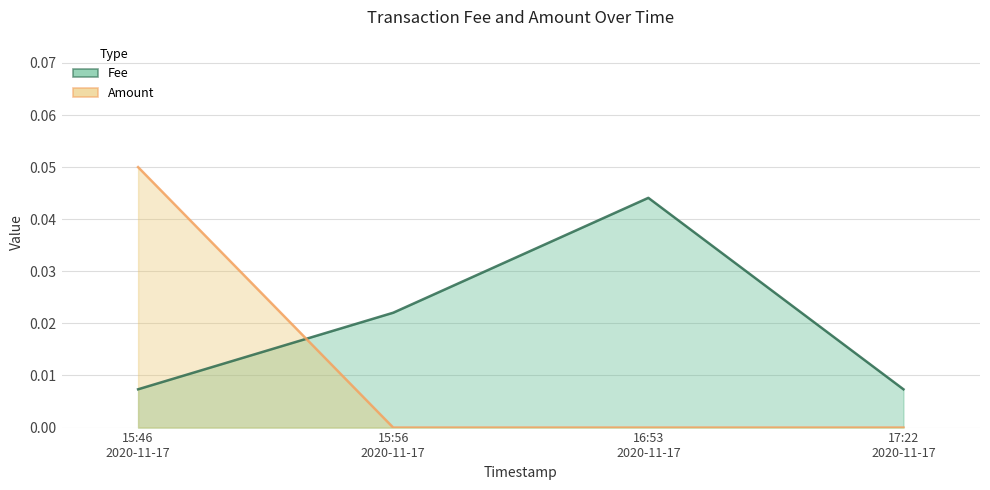

What is the sum of all Amount values?

0.1